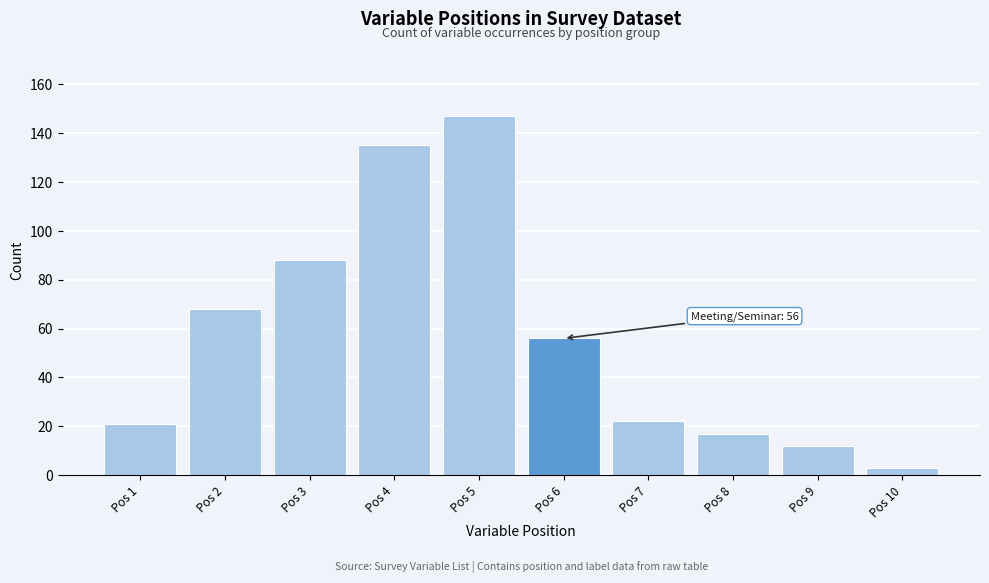

Reading left to right, transcribe all the data shown in this chart.

21	68	88	135	147	56	22	17	12	3